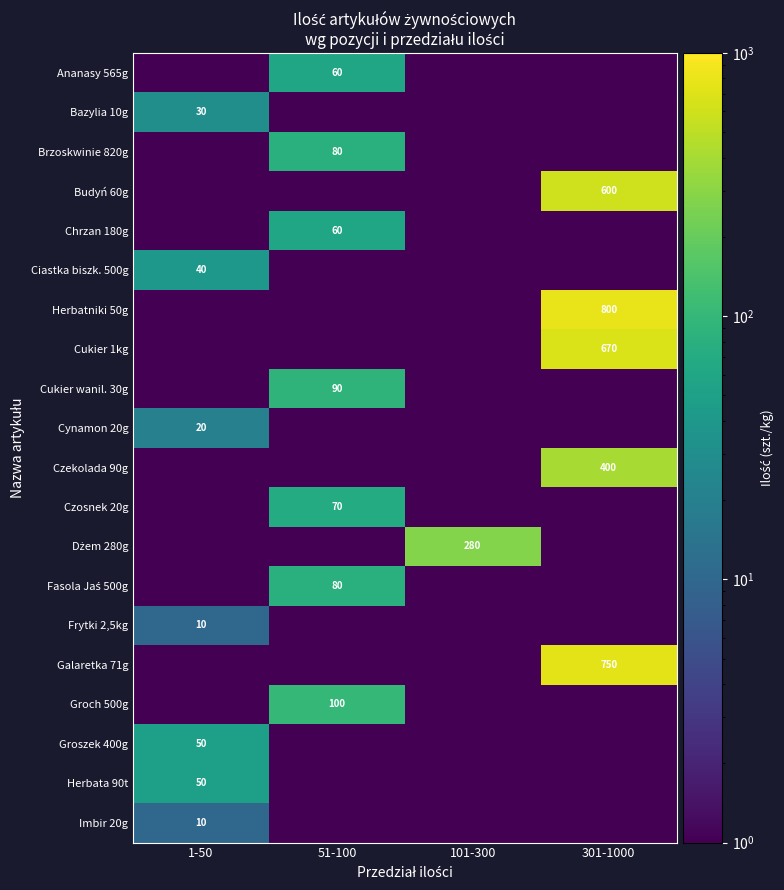

The Ciastka biszk. 500g series shows 68.5 at 1-50. True or false?

False